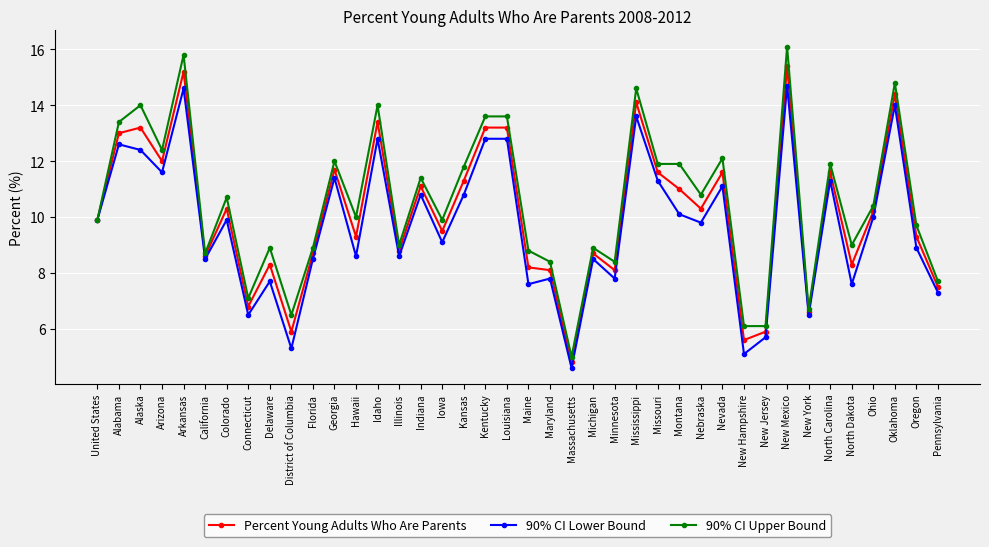

What is the average value of the 90% CI Upper Bound series?

10.5